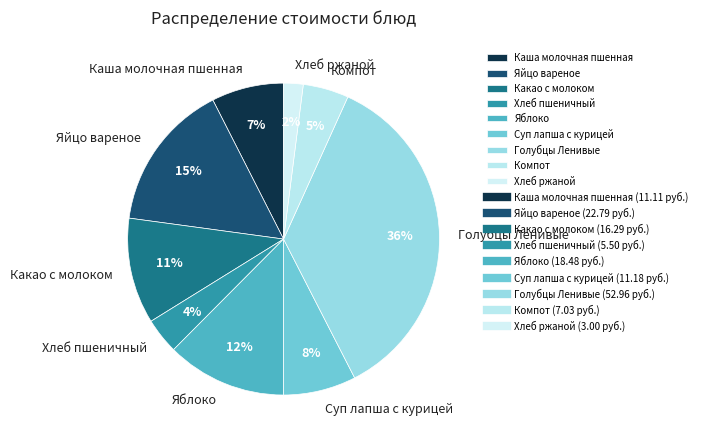

To the nearest percent, what portion does Какао с молоком represent?

11%